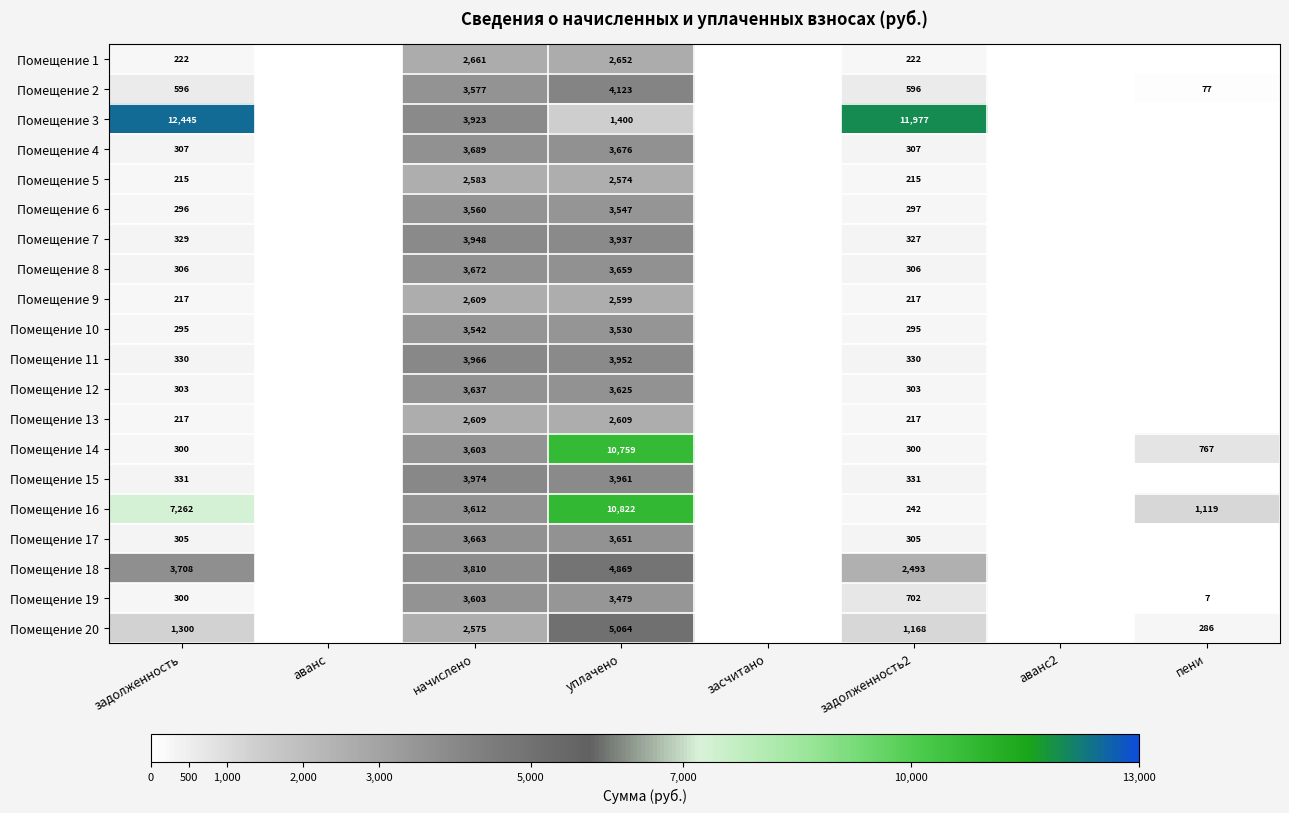

Between засчитано and задолженность2, which is larger?

задолженность2